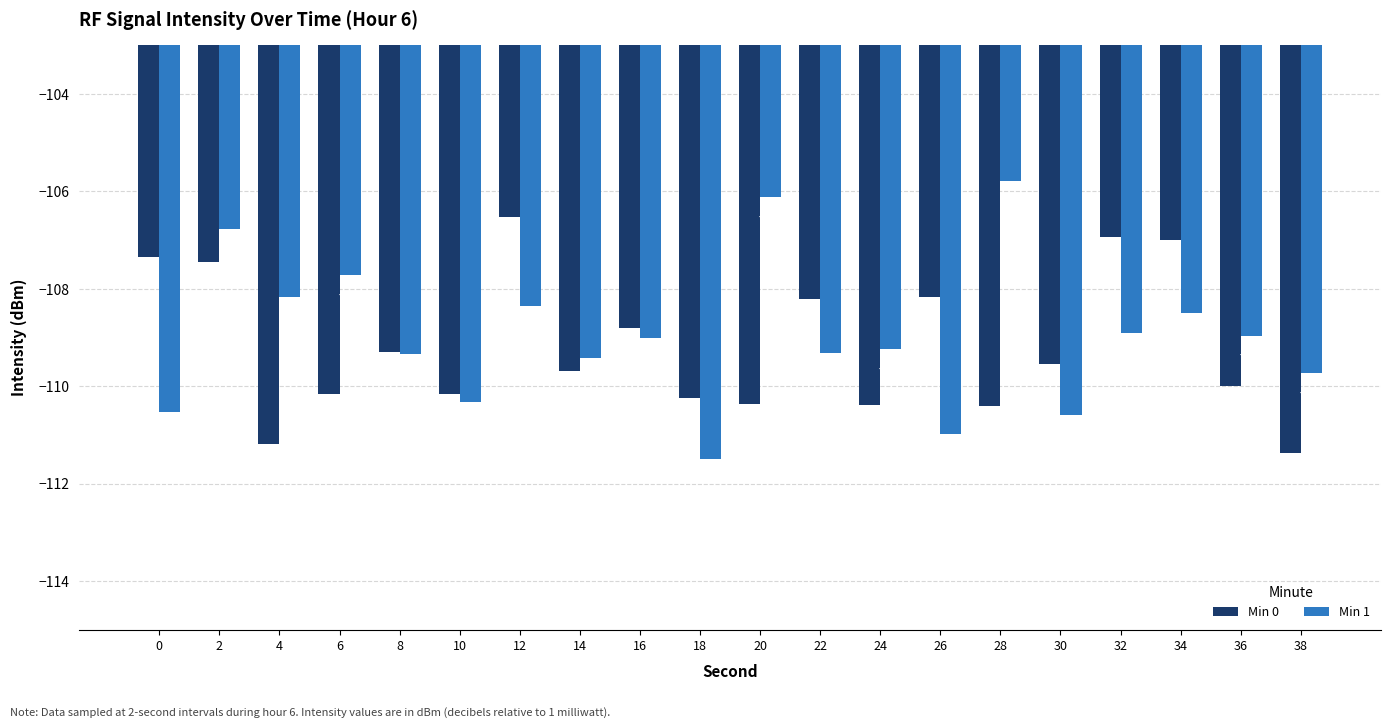

Is it true that Min 0 equals -110.4 at 20?

True